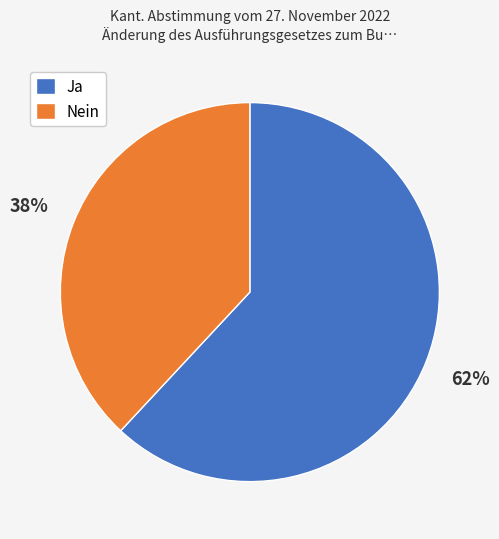

Do Nein and Ja together represent more than half of the pie?

Yes